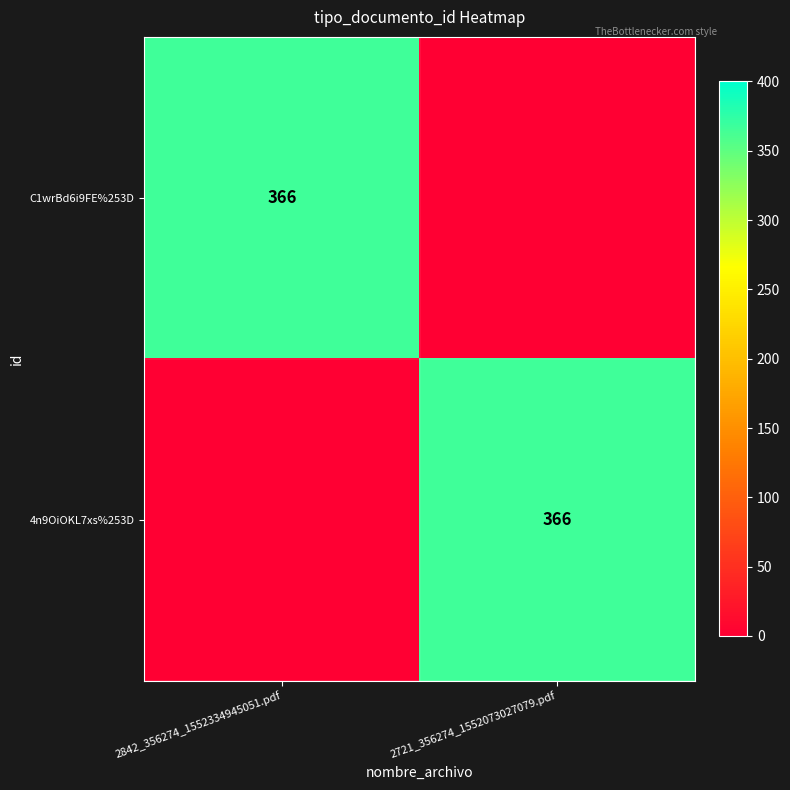

True or false: C1wrBd6i9FE%253D has a value of 366 at 2842_356274_1552334945051.pdf.

True